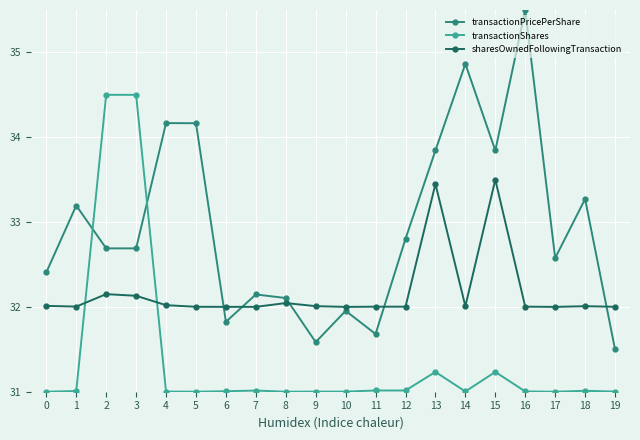

True or false: transactionPricePerShare has more than 2 points higher than both neighbors.

True